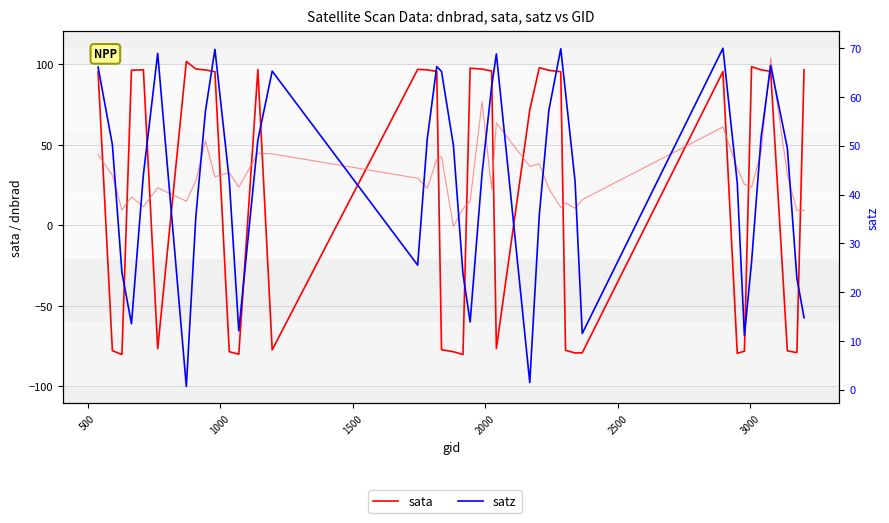

In satz, how many points are lower than both neighbors (excluding endpoints)?

8